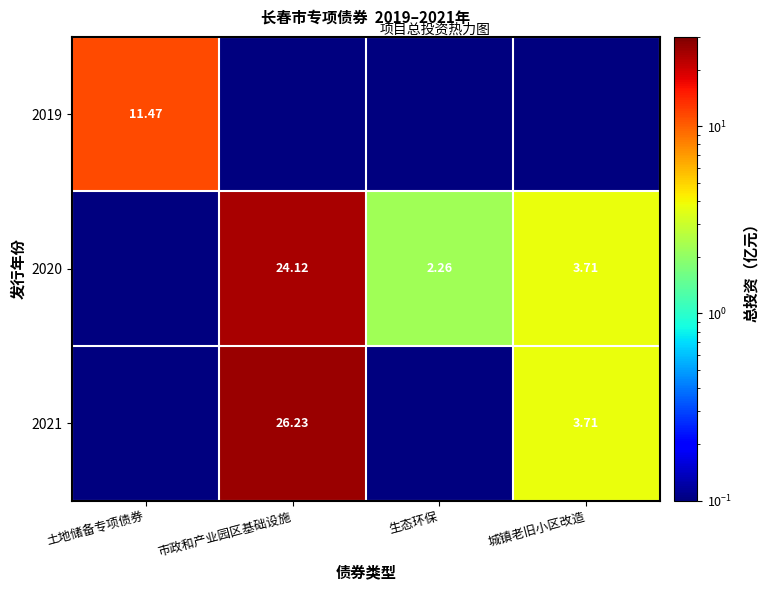

What is the total value across all series at 土地储备专项债券?

11.5